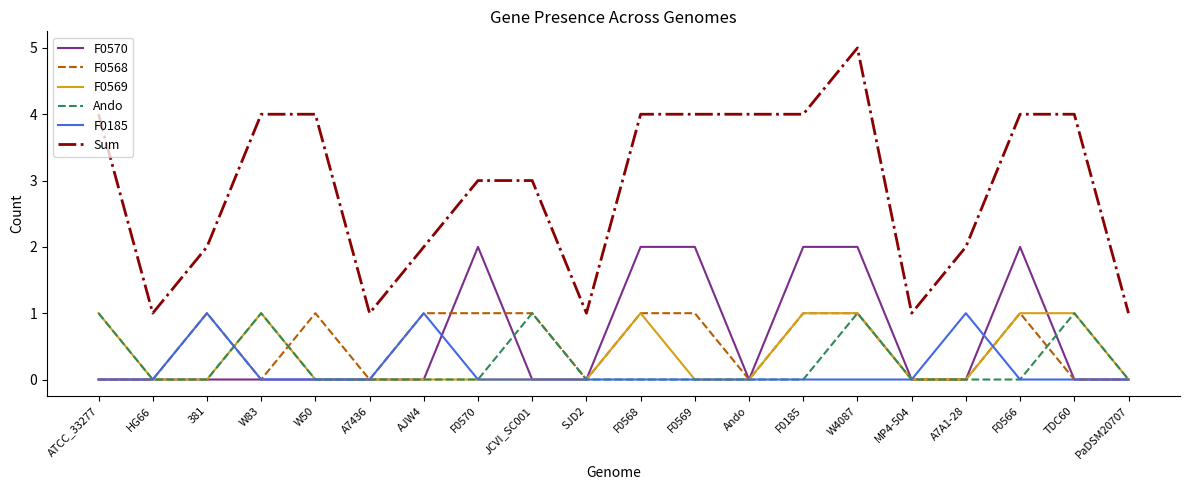

Does the chart have visible grid lines?

No